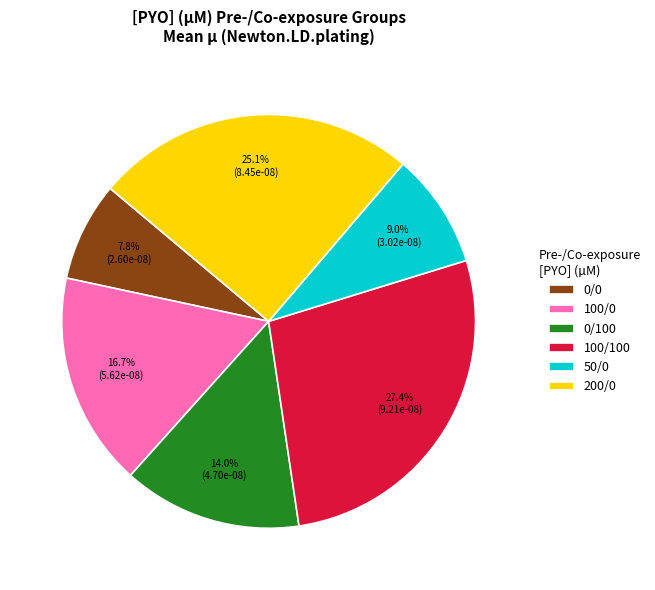

To the nearest percent, what is the combined percentage of 100/0 and 0/0?

24%